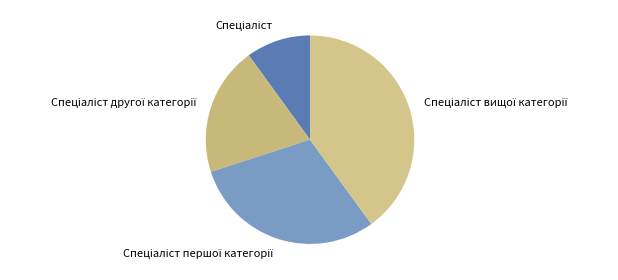

Is there a majority slice in this chart?

No